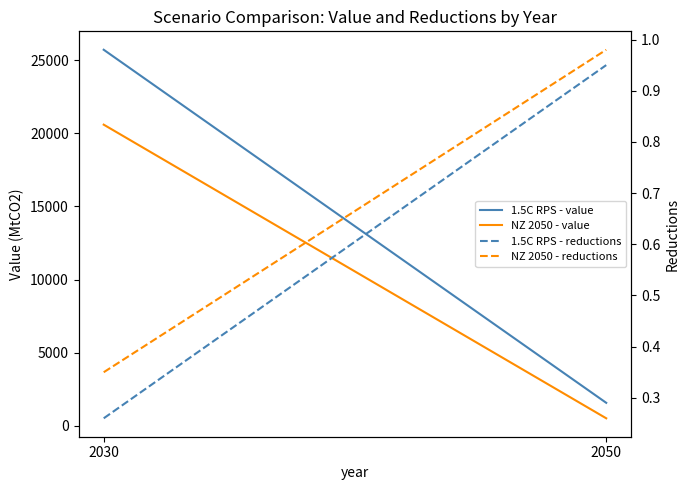

Reading right to left, list all the values displayed in this chart.

1.5C RPS - value: 2050=1568.3	2030=25711.9
NZ 2050 - value: 2050=509.6	2030=20590.4
1.5C RPS - reductions: 2050=0.9	2030=0.3
NZ 2050 - reductions: 2050=1.0	2030=0.3